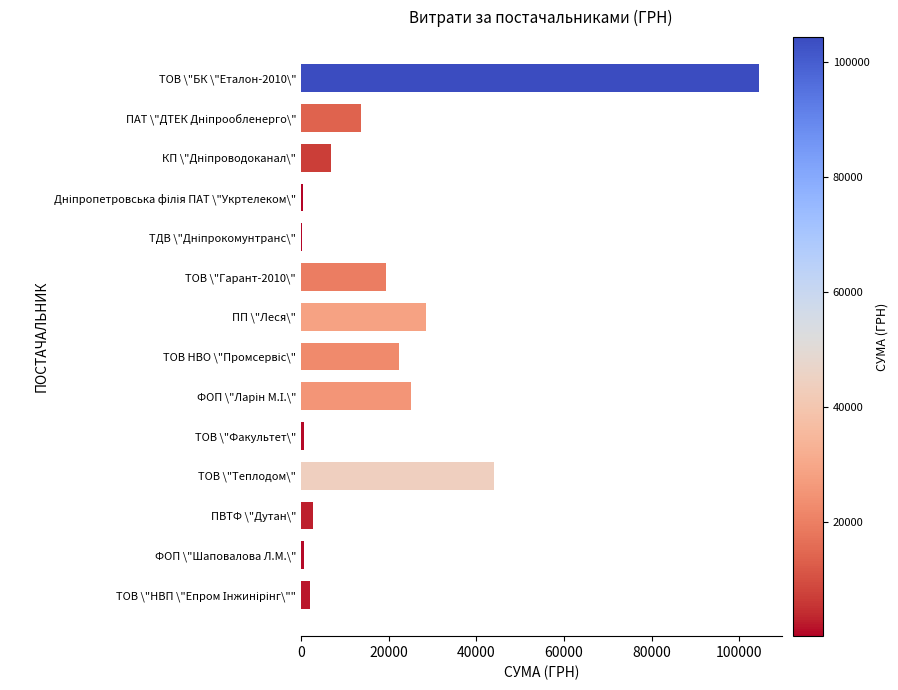

The chart shows a value of 28465.7 at ПП \"Леся\". True or false?

True